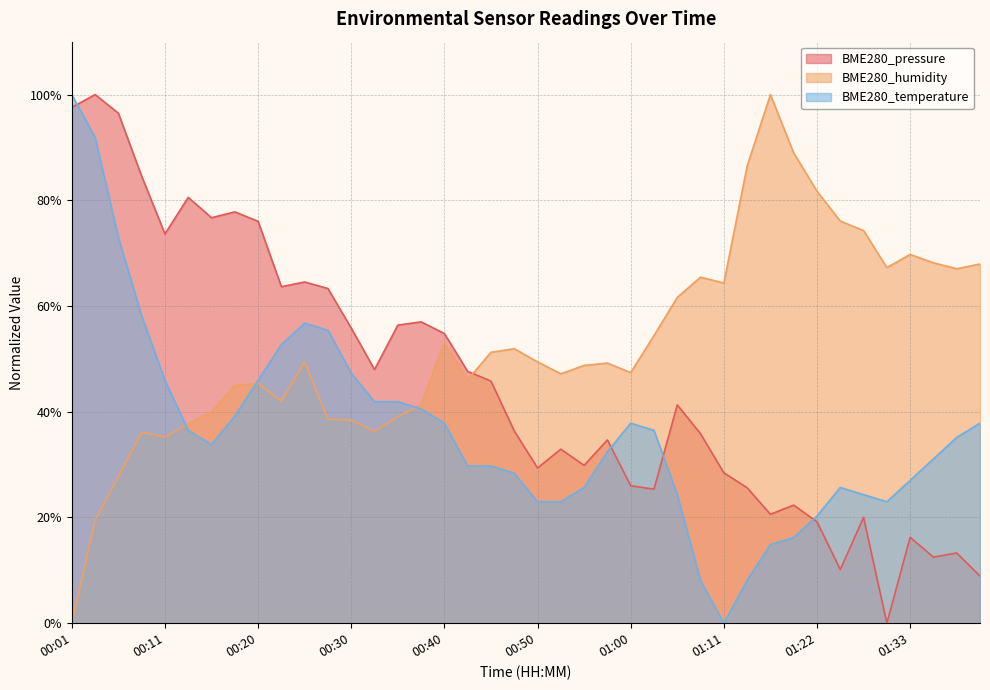

How many data points does each series have?

40